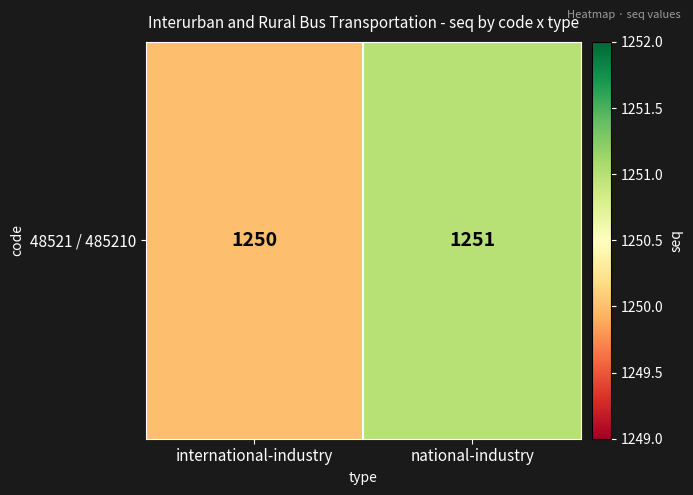

True or false: the data shows 1641 at national-industry.

False